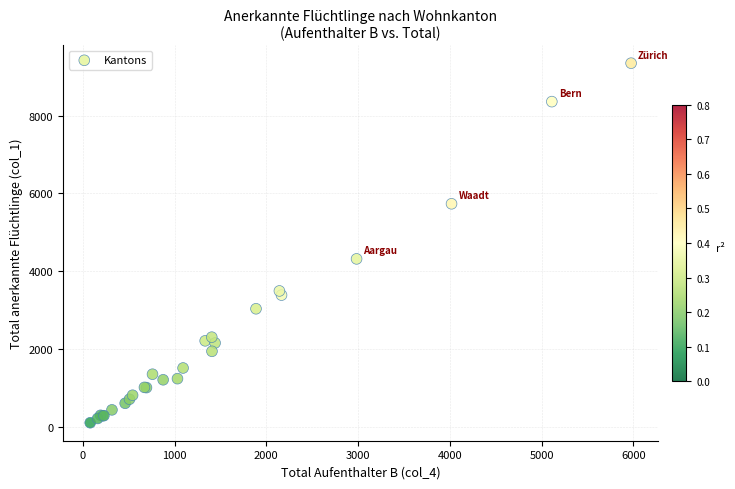

What Y value in the scatter plot is closest to 4726?

4317